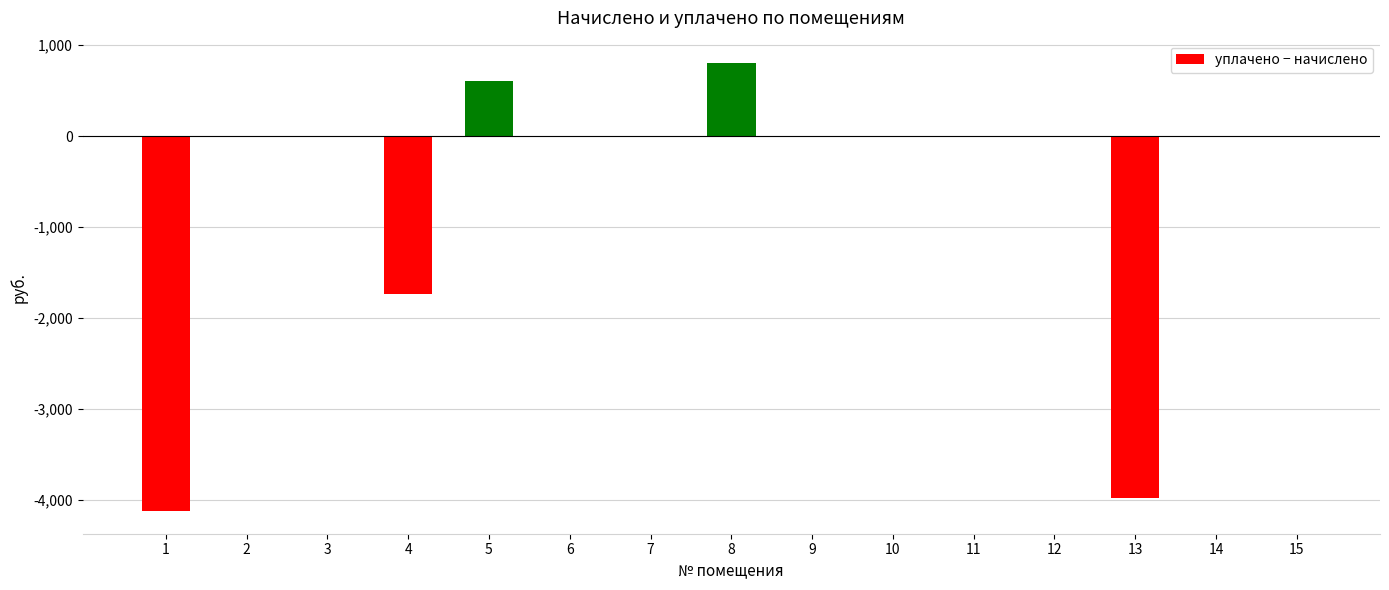

What is the sum of all values?

-8439.8